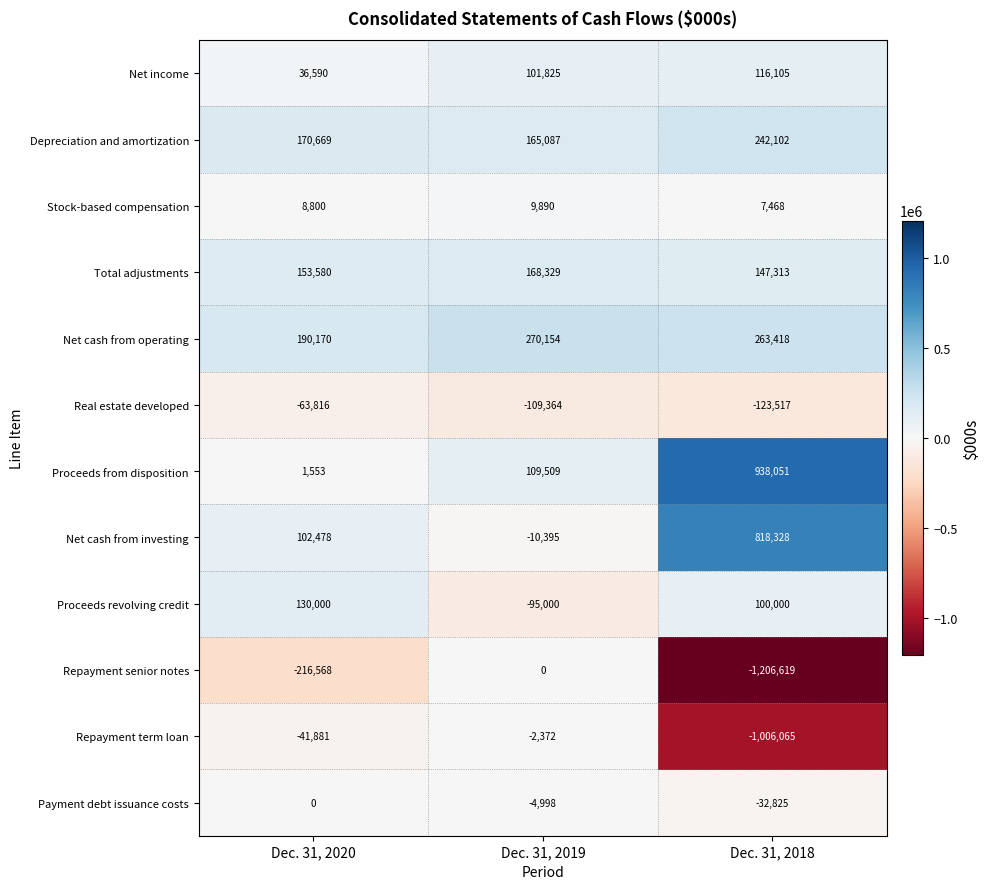

Where does the Net cash from operating series first go above 263418?

Dec. 31, 2019